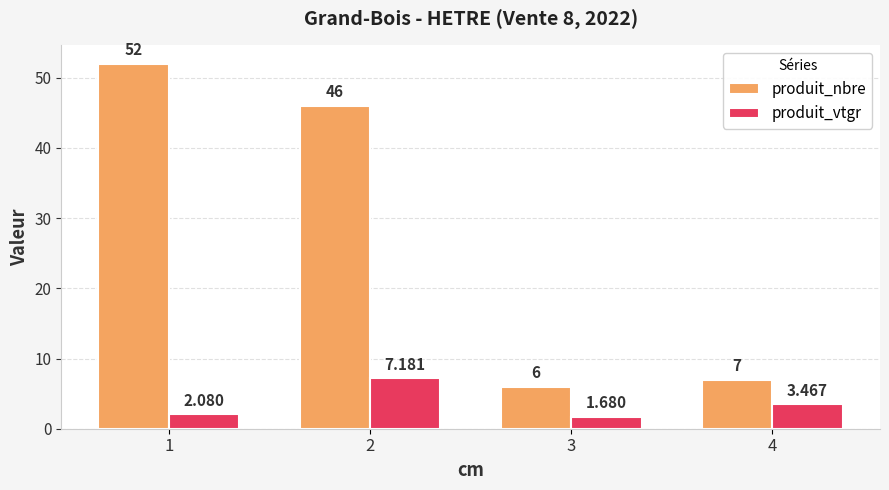

Is it true that produit_nbre equals 9.5 at 3?

False